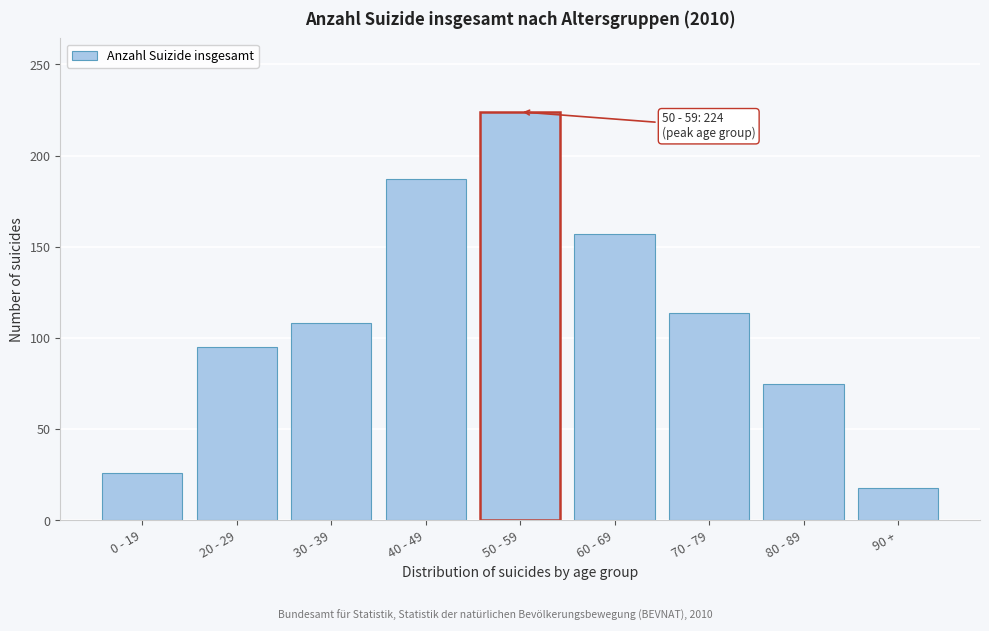

Reading left to right, transcribe all the data shown in this chart.

26	95	108	187	224	157	114	75	18